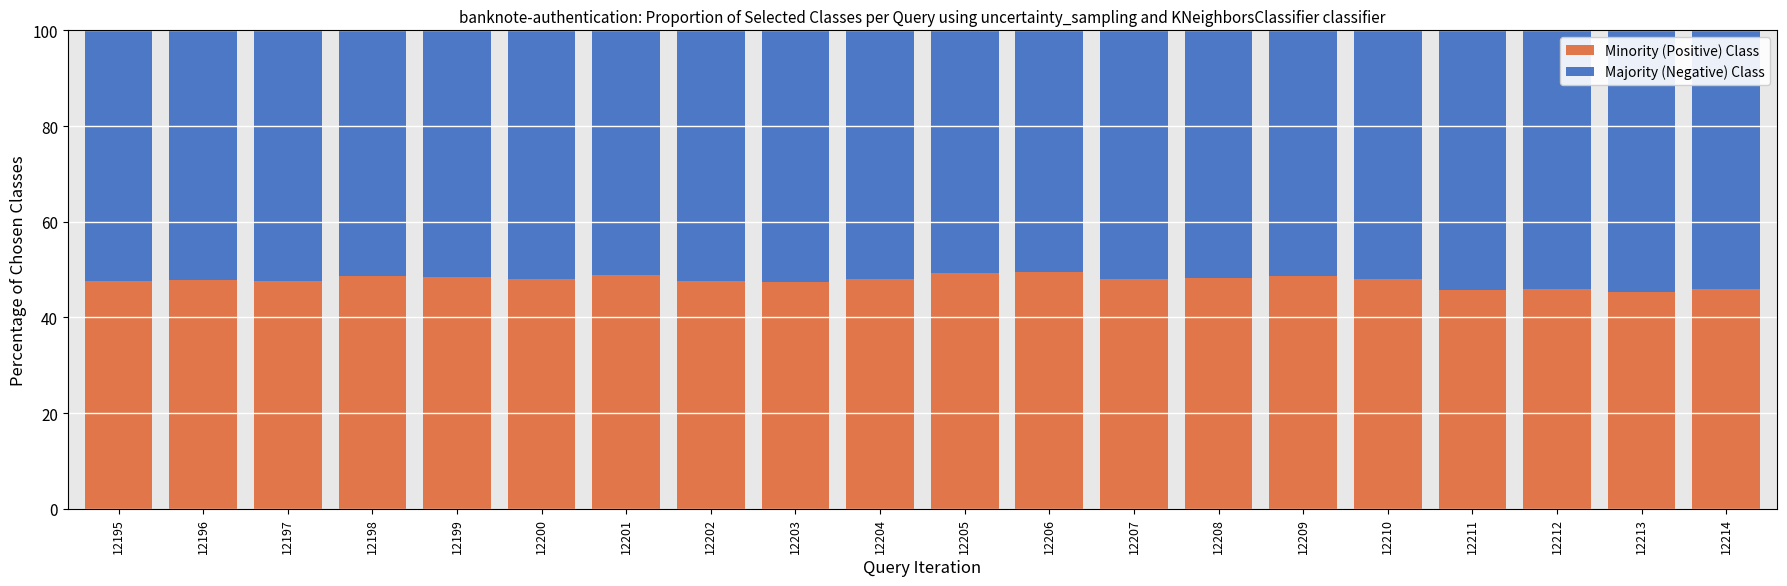

What is the difference between the maximum and minimum values in the Minority (Positive) Class series?

4.3